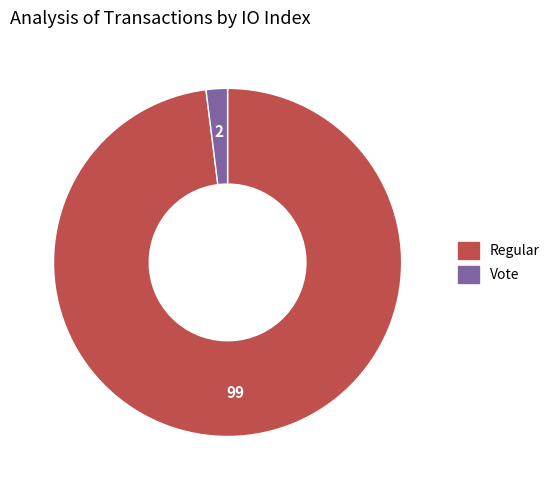

Does any single category account for the majority?

Yes